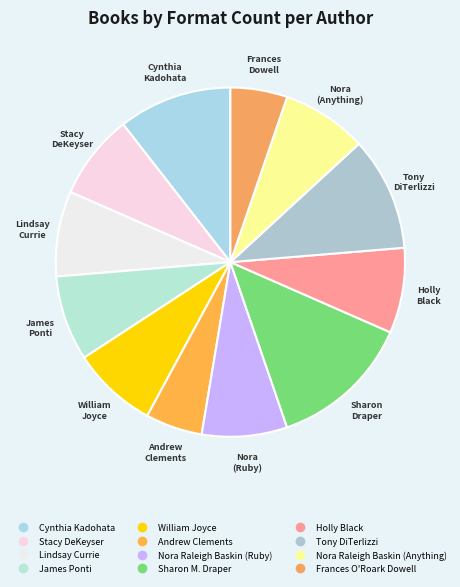

Which category has the biggest portion of the pie?

Sharon M. Draper